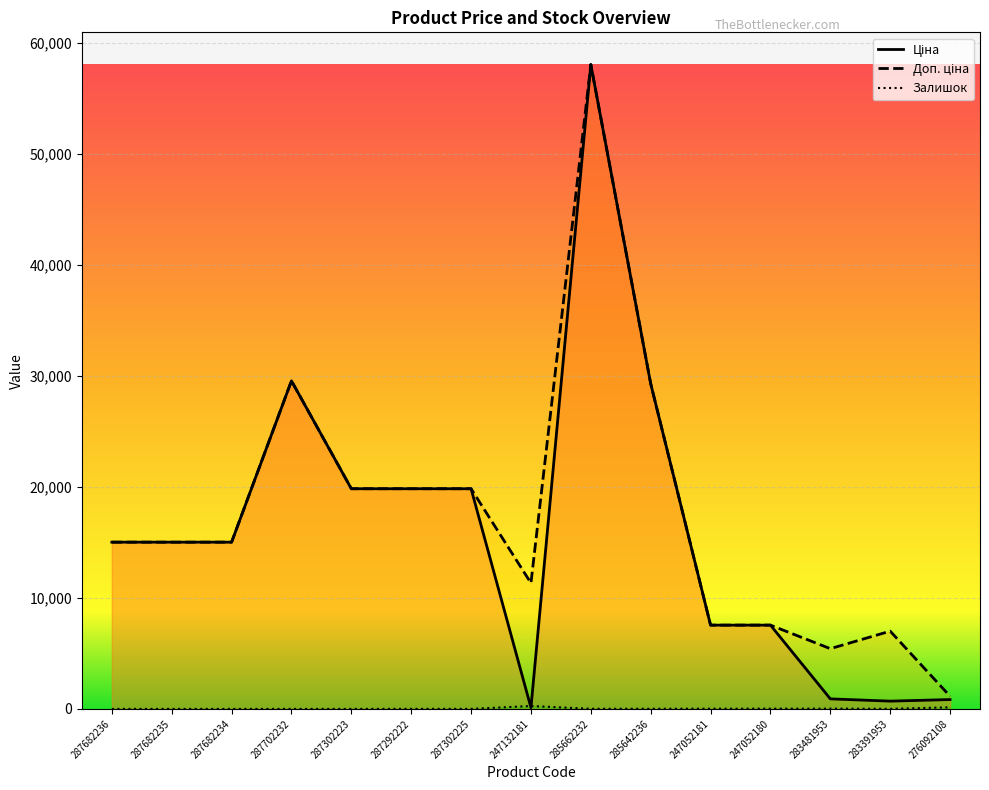

What is the value of the Залишок point at the 10th from the left?

12.0